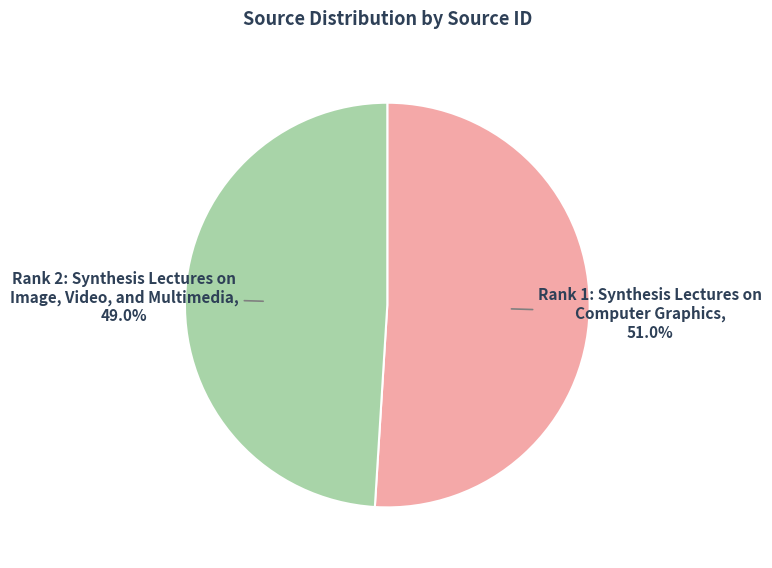

Rank the categories by value from highest to lowest.

Rank 1: Synthesis Lectures on Computer Graphics, Rank 2: Synthesis Lectures on Image, Video, and Multimedia